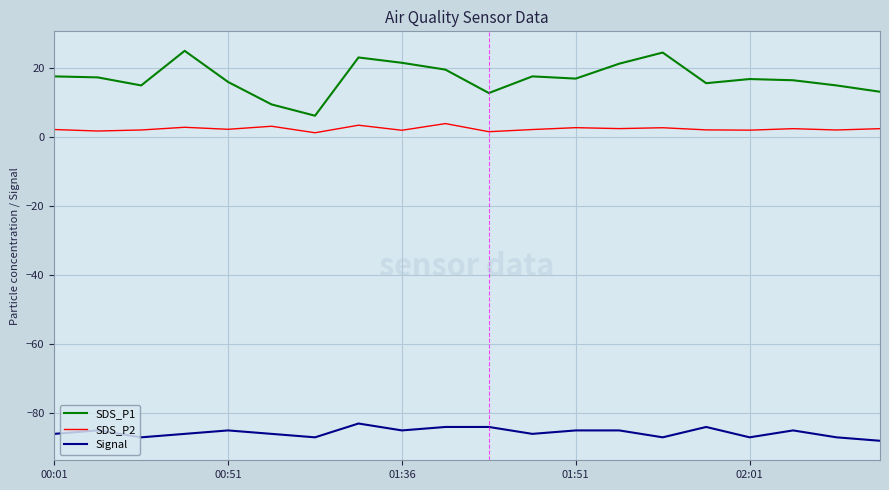

List the series in order of their peak value, highest first.

SDS_P1, SDS_P2, Signal